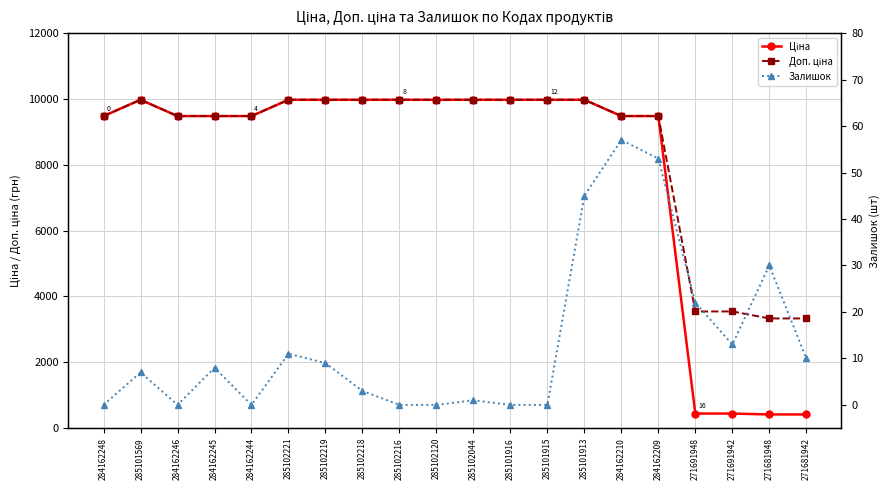

Reading left to right, extract all data points from this chart.

Ціна: 284162248=9480.1	285101569=9975.0	284162246=9480.1	284162245=9480.1	284162244=9480.1	285102221=9975.0	285102219=9975.0	285102218=9975.0	285102216=9975.0	285102120=9975.0	285102044=9975.0	285101916=9975.0	285101915=9975.0	285101913=9975.0	284162210=9480.1	284162209=9480.1	271691948=443.1	271691942=443.1	271681948=416.6	271681942=416.6
Доп. ціна: 284162248=9480.1	285101569=9975.0	284162246=9480.1	284162245=9480.1	284162244=9480.1	285102221=9975.0	285102219=9975.0	285102218=9975.0	285102216=9975.0	285102120=9975.0	285102044=9975.0	285101916=9975.0	285101915=9975.0	285101913=9975.0	284162210=9480.1	284162209=9480.1	271691948=3545.0	271691942=3545.0	271681948=3332.5	271681942=3332.5
Залишок: 284162248=0.0	285101569=7.0	284162246=0.0	284162245=8.0	284162244=0.0	285102221=11.0	285102219=9.0	285102218=3.0	285102216=0.0	285102120=0.0	285102044=1.0	285101916=0.0	285101915=0.0	285101913=45.0	284162210=57.0	284162209=53.0	271691948=22.0	271691942=13.0	271681948=30.0	271681942=10.0